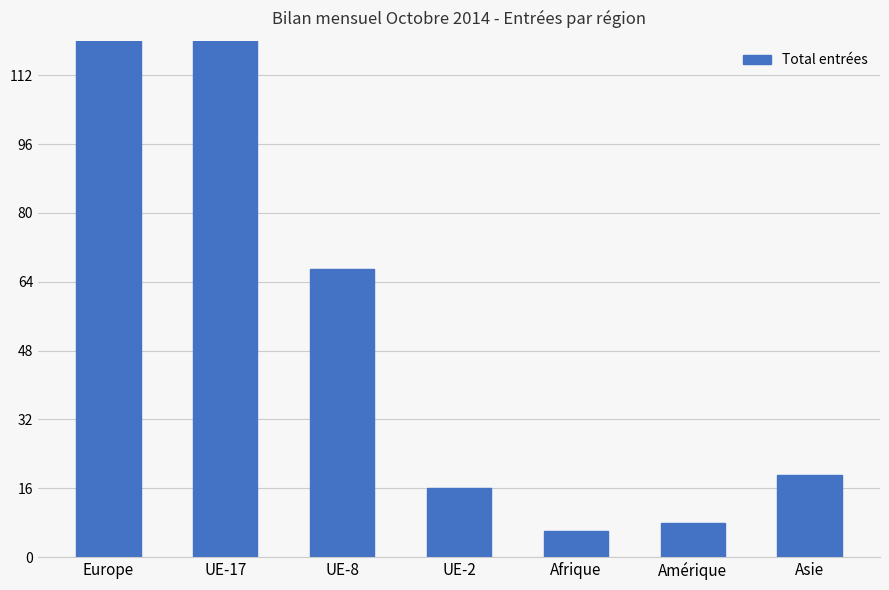

What is the sum of all values?

650